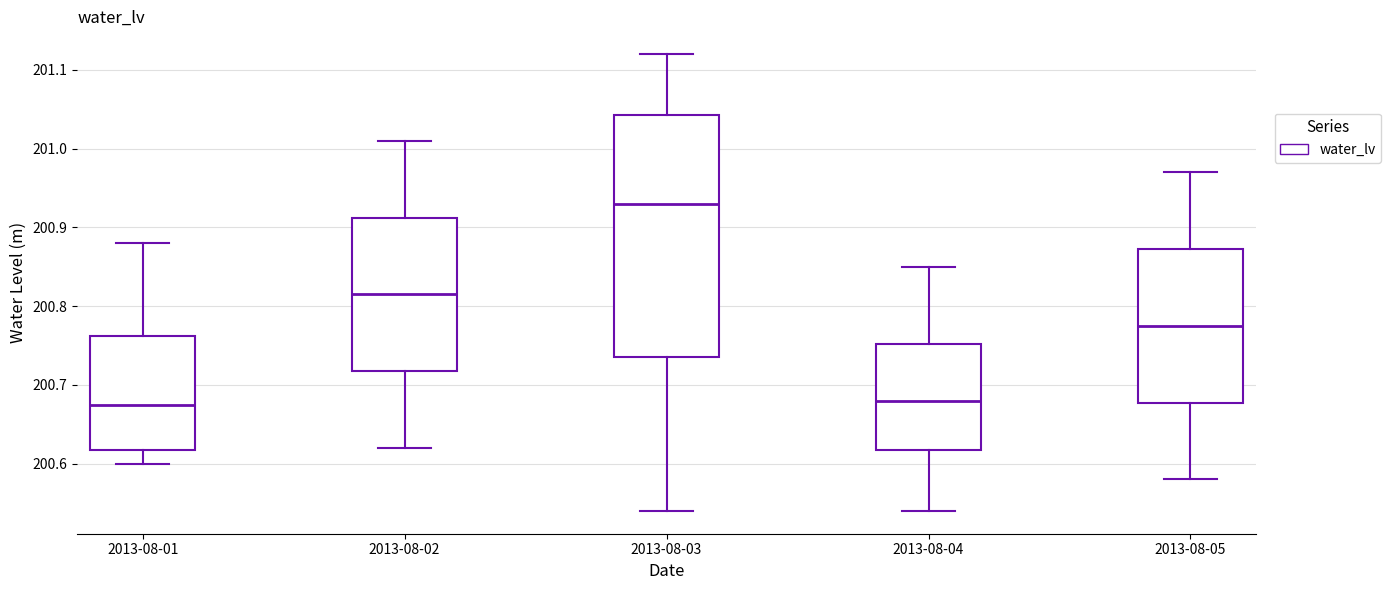

Reading left to right, transcribe this box plot: for each box, give where its median line is, the range the box spans, and where its two whiskers end, as read against the y-axis. The values are not printed on the chart, so give them approximately, as read against the axis.

2013-08-01: median 200.68, box 200.62 to 200.76, whiskers 200.60 to 200.88
2013-08-02: median 200.82, box 200.72 to 200.91, whiskers 200.62 to 201.01
2013-08-03: median 200.93, box 200.74 to 201.04, whiskers 200.54 to 201.12
2013-08-04: median 200.68, box 200.62 to 200.75, whiskers 200.54 to 200.85
2013-08-05: median 200.78, box 200.68 to 200.87, whiskers 200.58 to 200.97